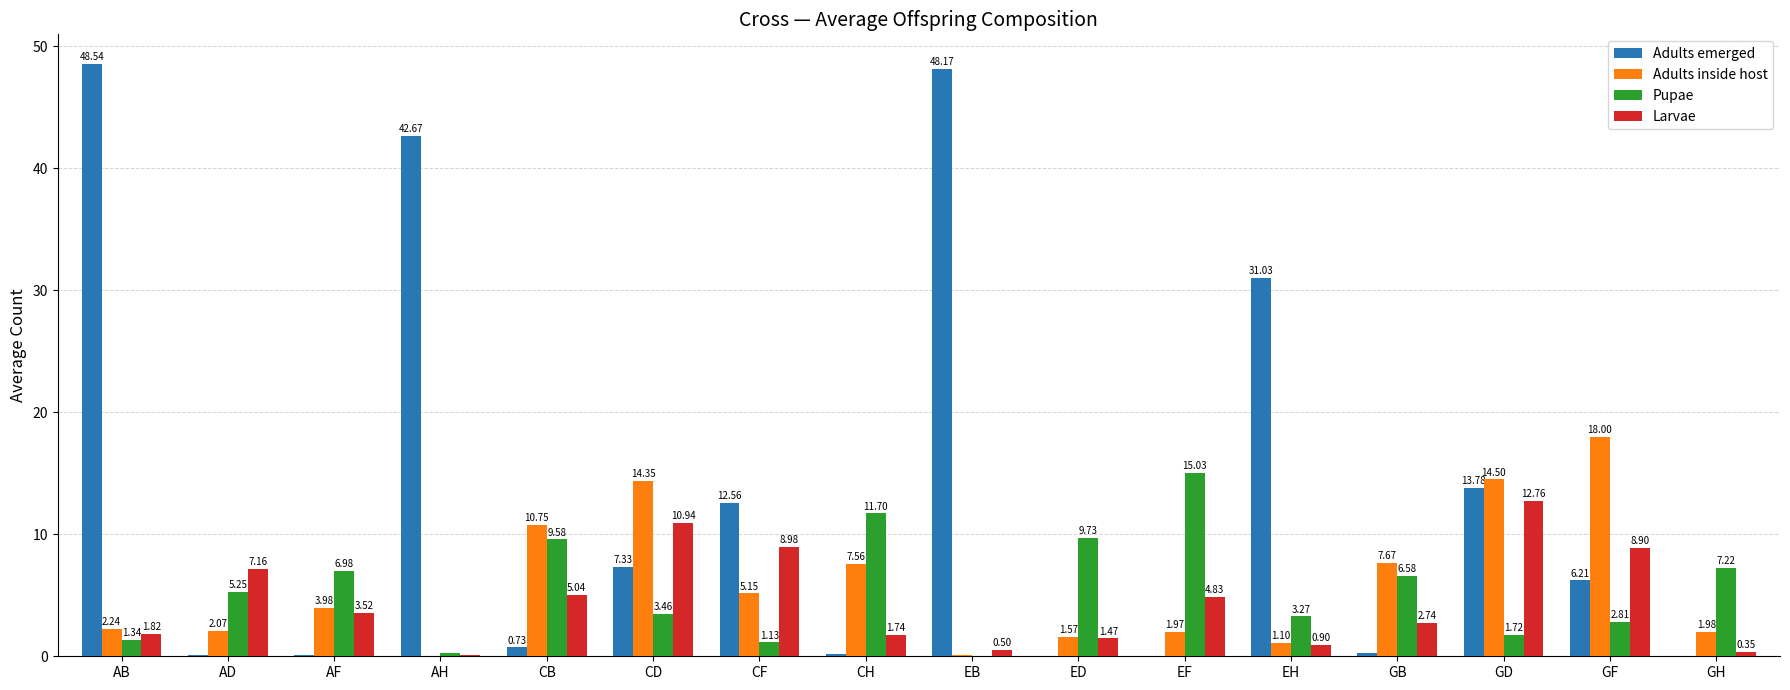

What is the greatest value displayed?

48.5